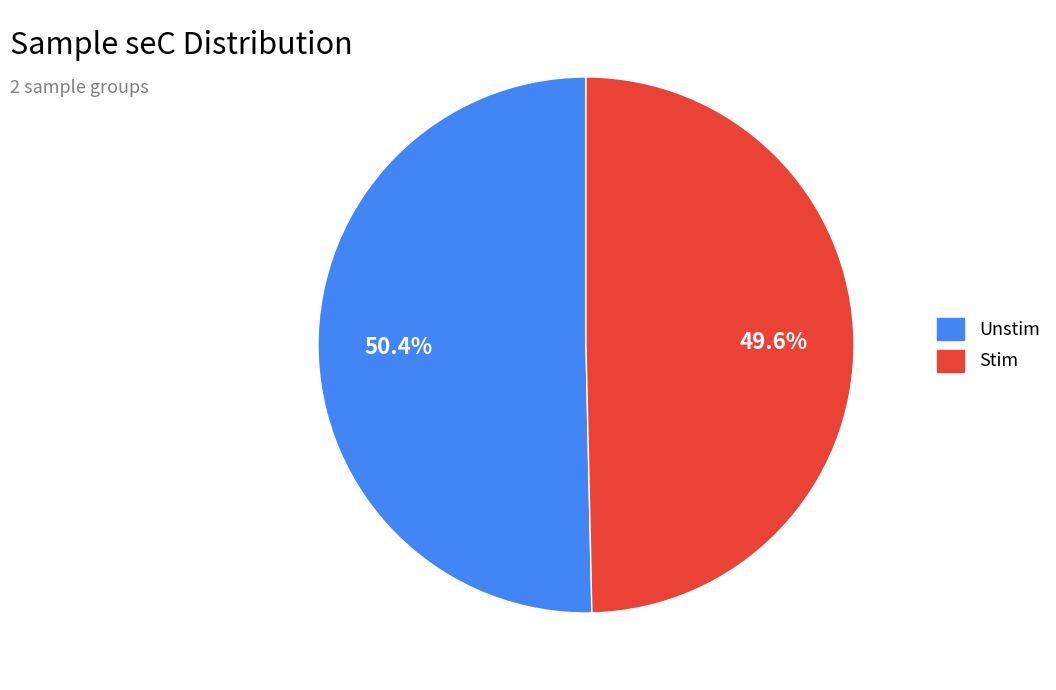

Is the sum of Stim and Unstim greater than half?

Yes